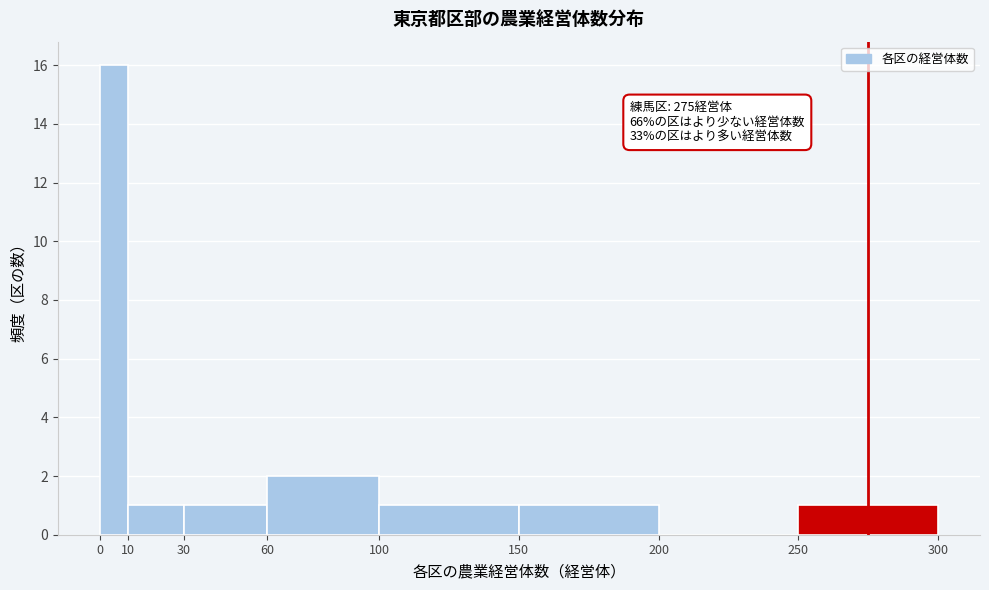

Which range on the x-axis has the tallest bar?

0 to 10